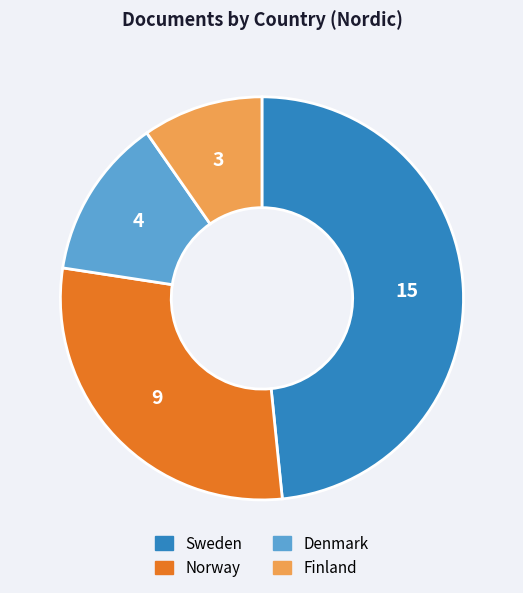

Rank the categories by value from lowest to highest.

Finland, Denmark, Norway, Sweden